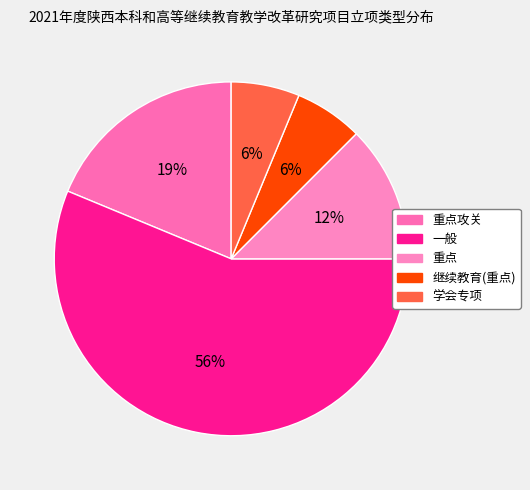

True or false: 重点 accounts for 12% of the total.

True